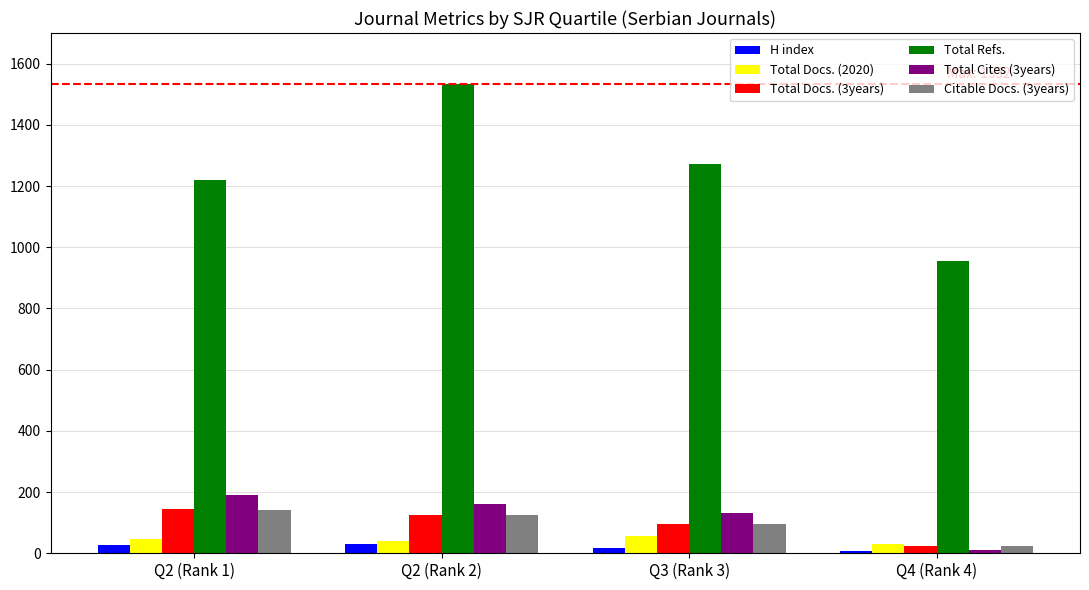

What is the difference between the maximum and second lowest values in the H index series?

12